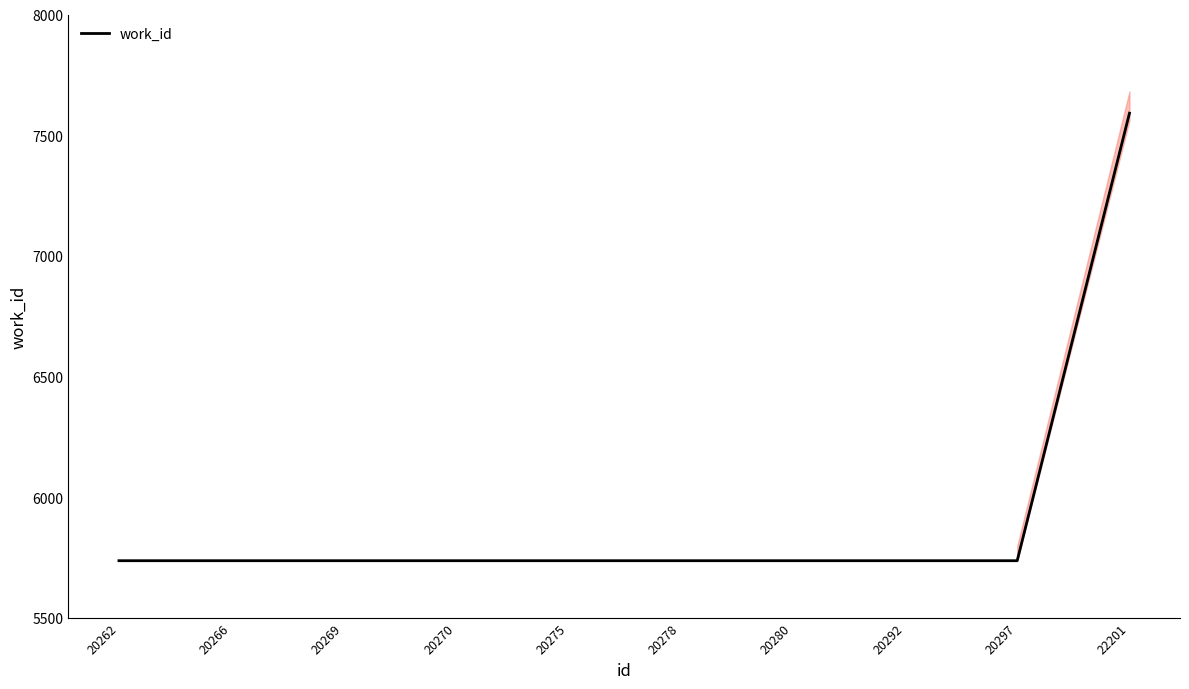

Between 20275 and 20270, which is larger?

20275